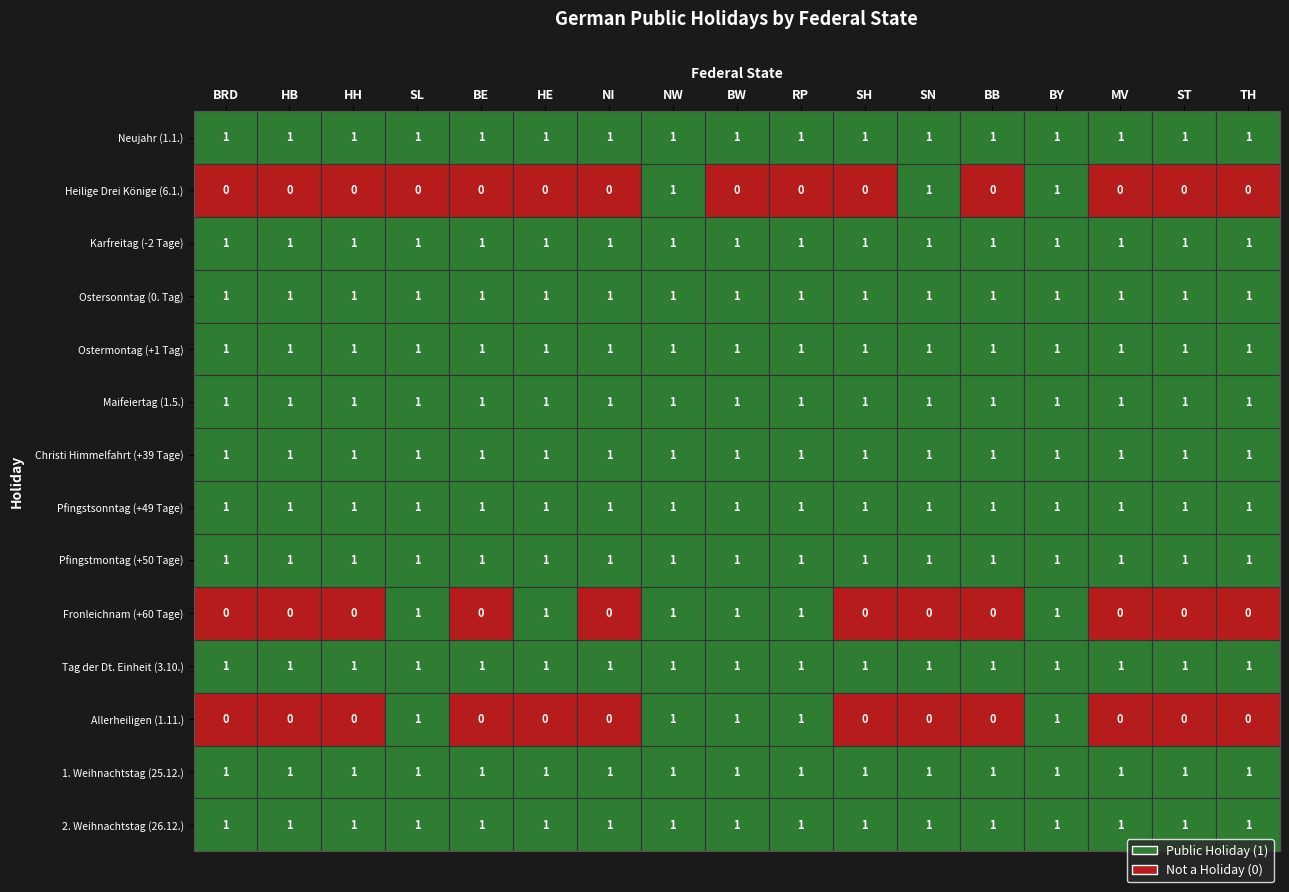

True or false: Ostersonntag (0. Tag) has a value of 1 at SN.

True